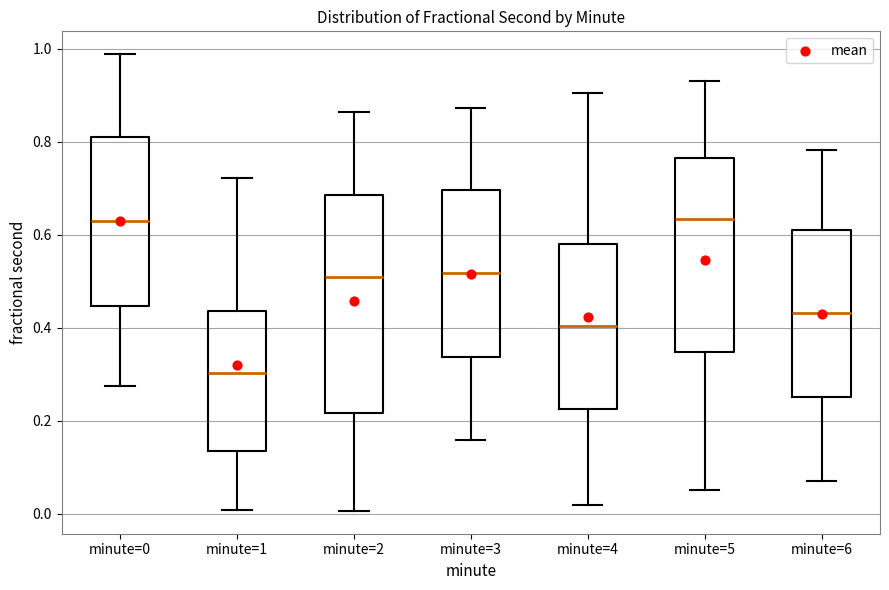

Which box has the lowest median line?

minute=1